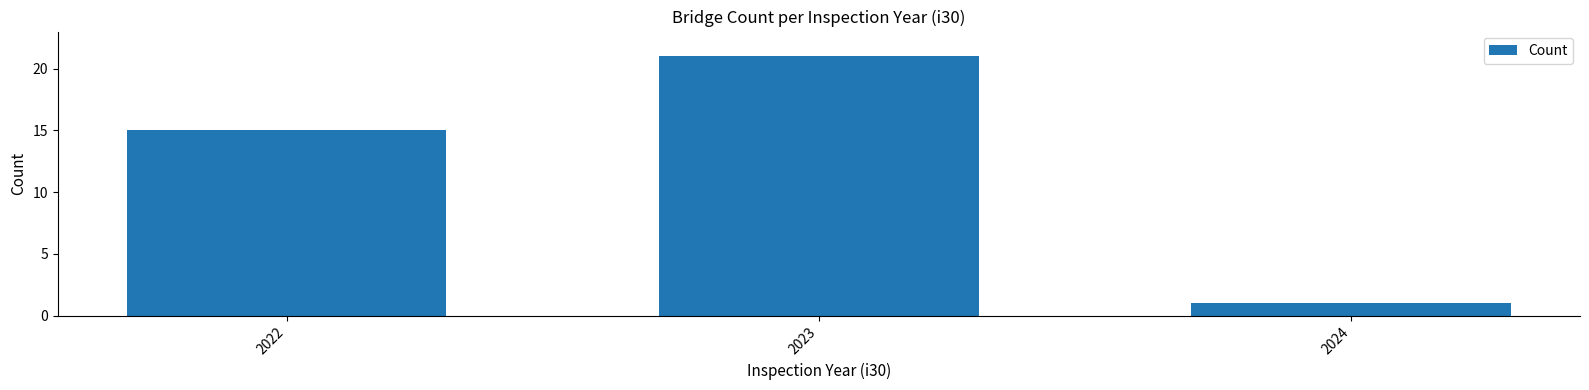

What is the difference between the maximum and second lowest values?

6